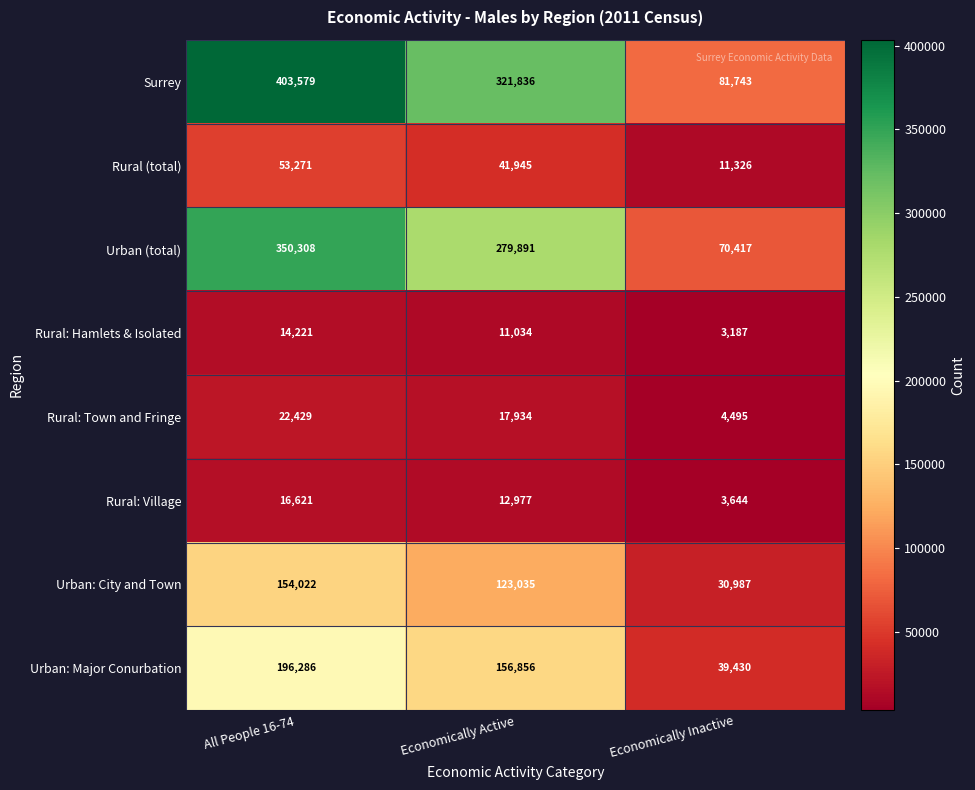

Count the number of data series in this chart.

8